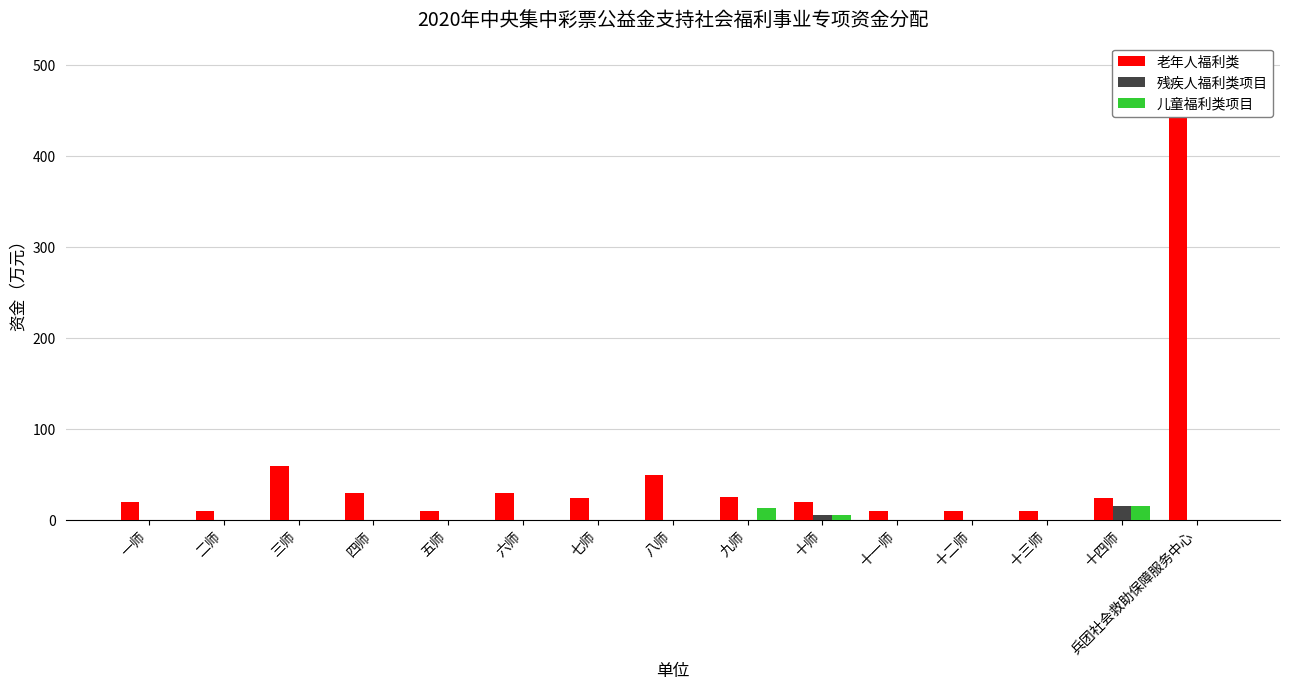

What is the spread (max minus min) of values at 兵团社会救助保障服务中心?

500